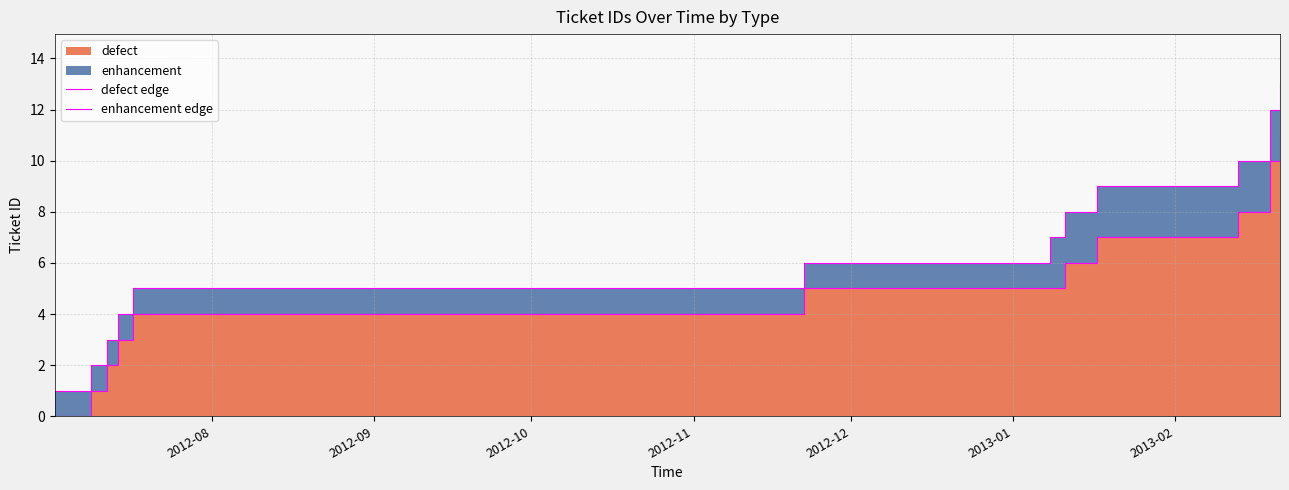

List the series in order of their peak value, highest first.

enhancement edge, defect edge